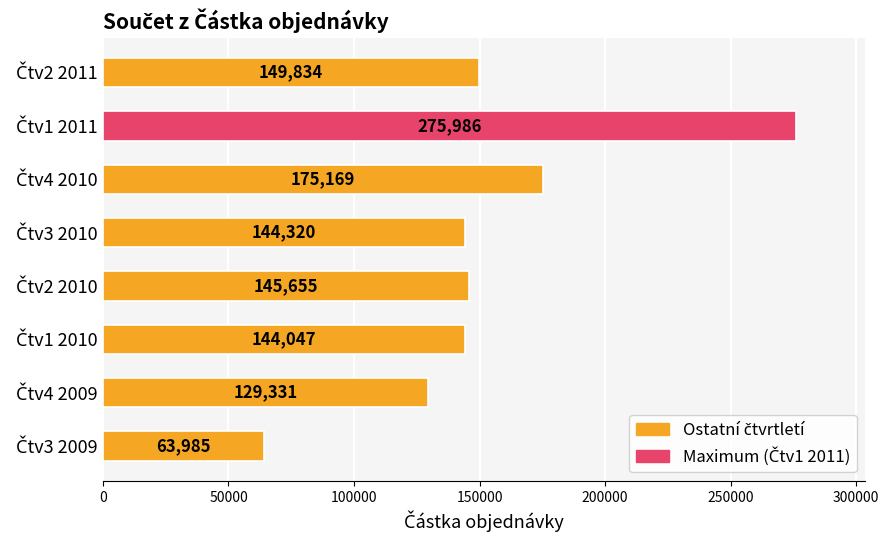

What is the maximum value shown in the chart?

275985.9